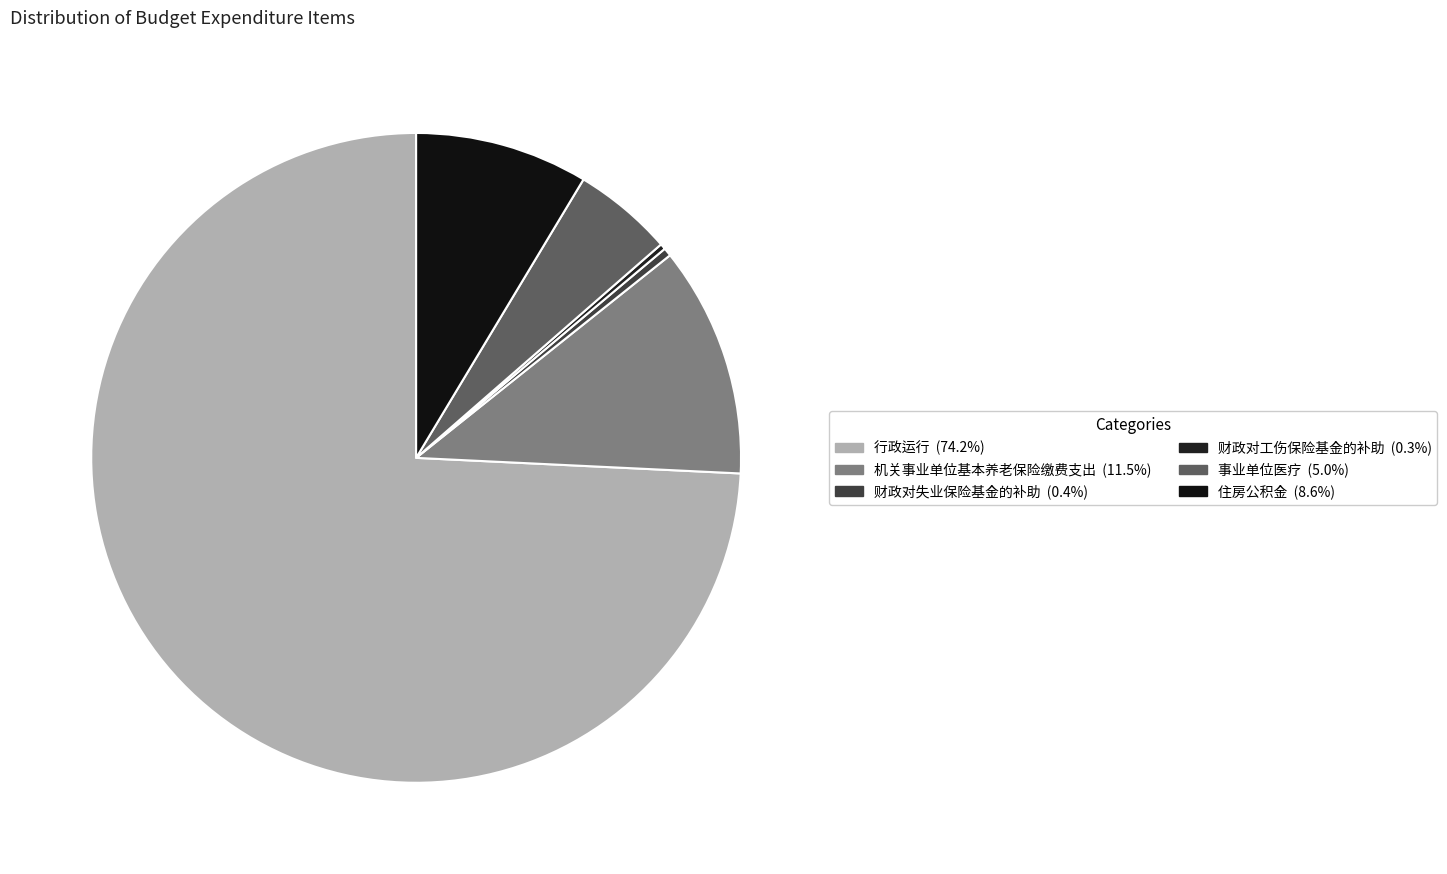

To the nearest percent, what portion does 机关事业单位基本养老保险缴费支出 represent?

11%